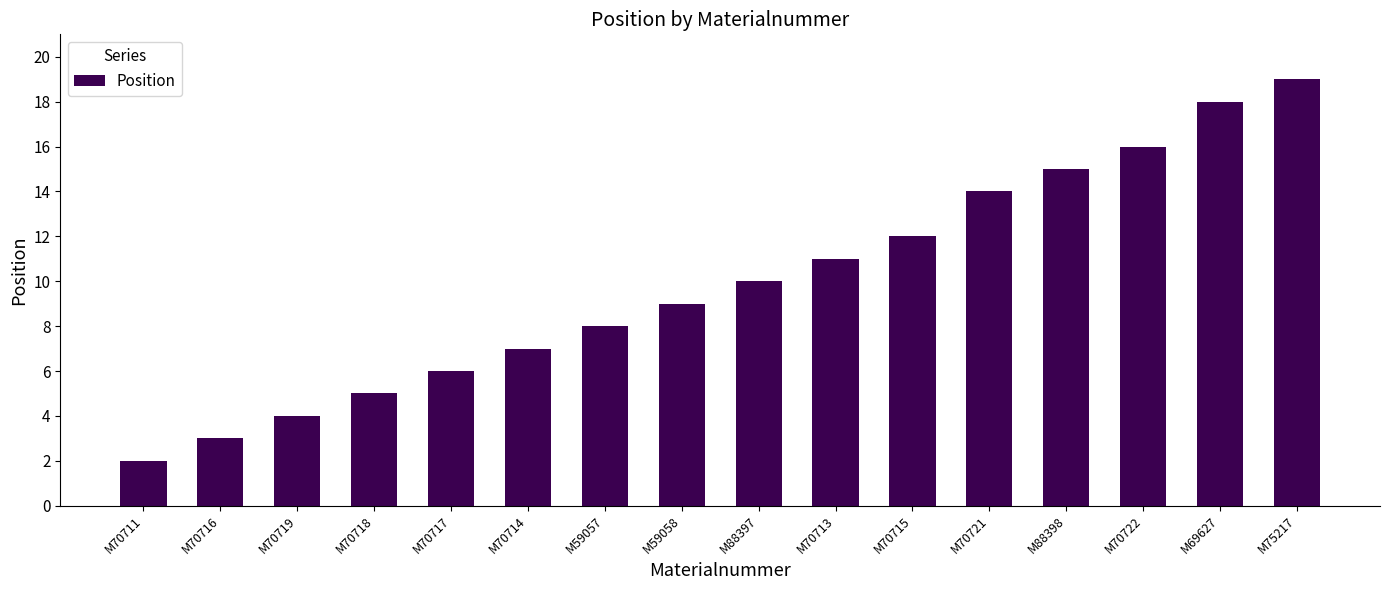

What is the value of the 7th bar from the left?

8